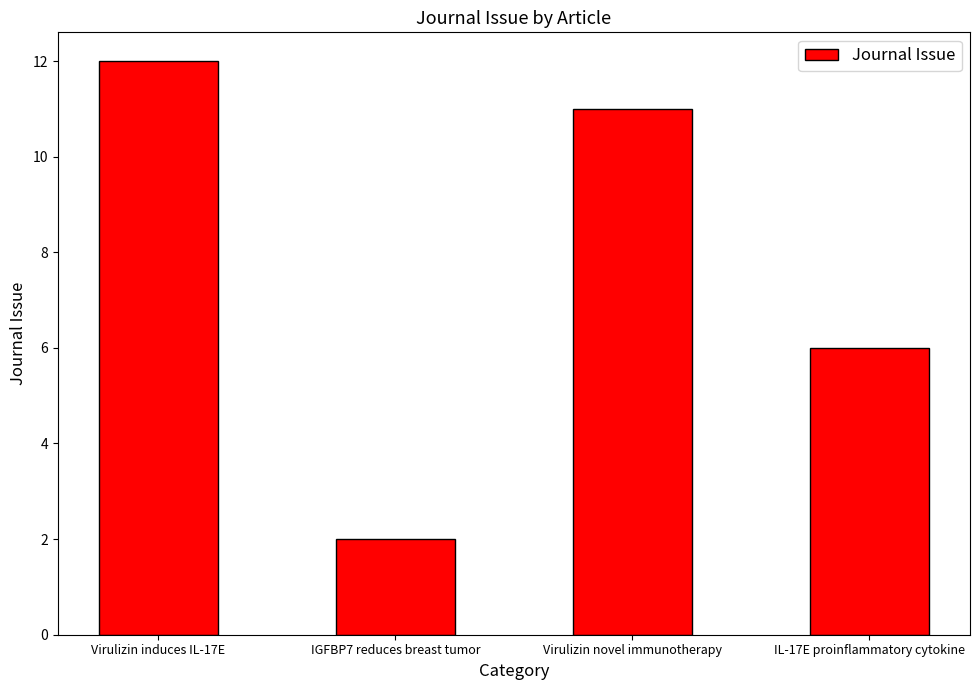

Does the chart contain any negative values?

No